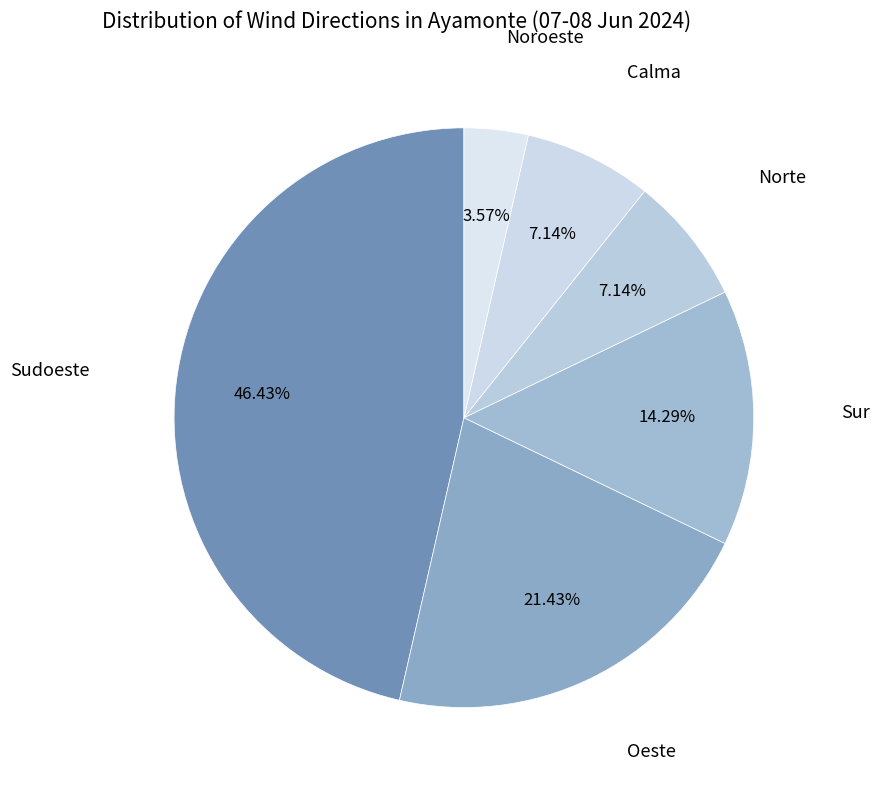

True or false: Noroeste accounts for 4% of the total.

True